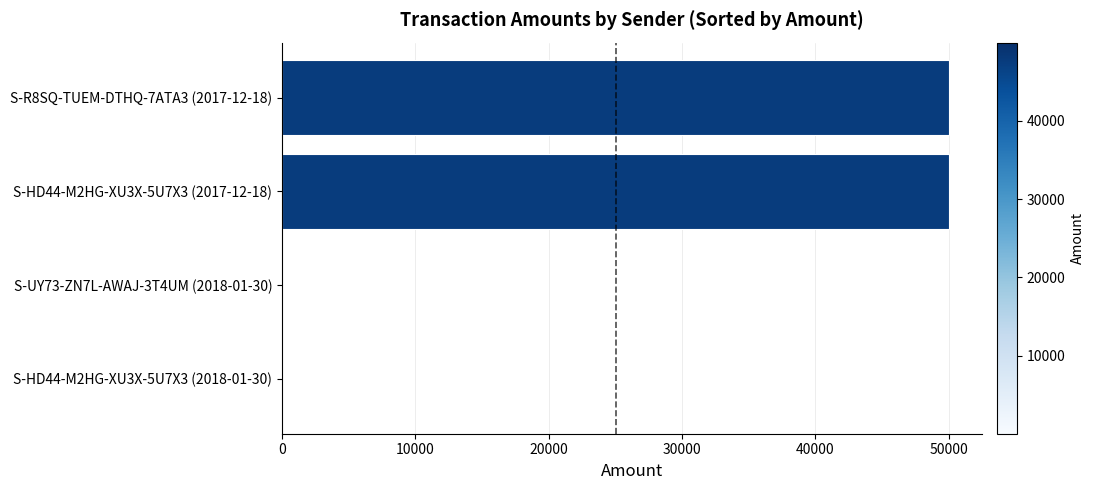

What is the maximum value shown in the chart?

49999